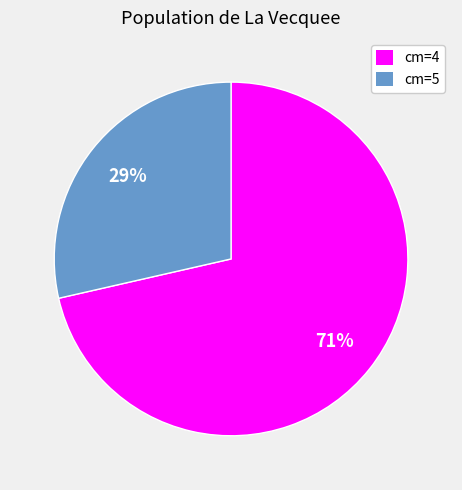

Between cm=5 and cm=4, which is larger?

cm=4